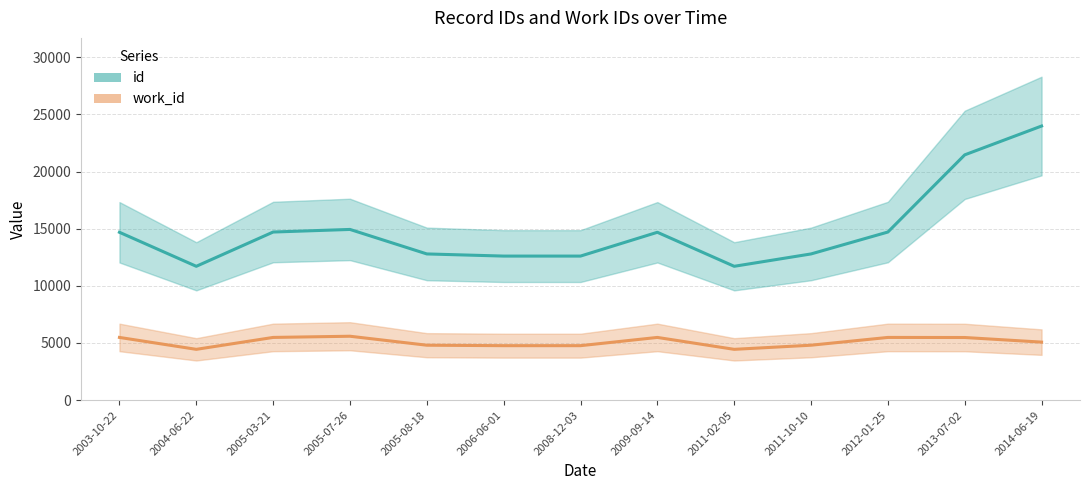

Rank the series by their average value, from lowest to highest.

work_id, id